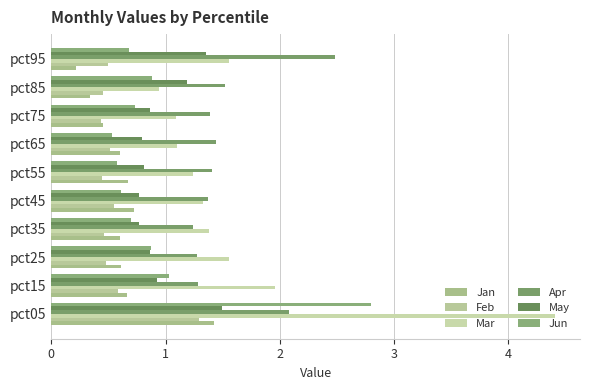

What is the sum of all Feb values?

5.7